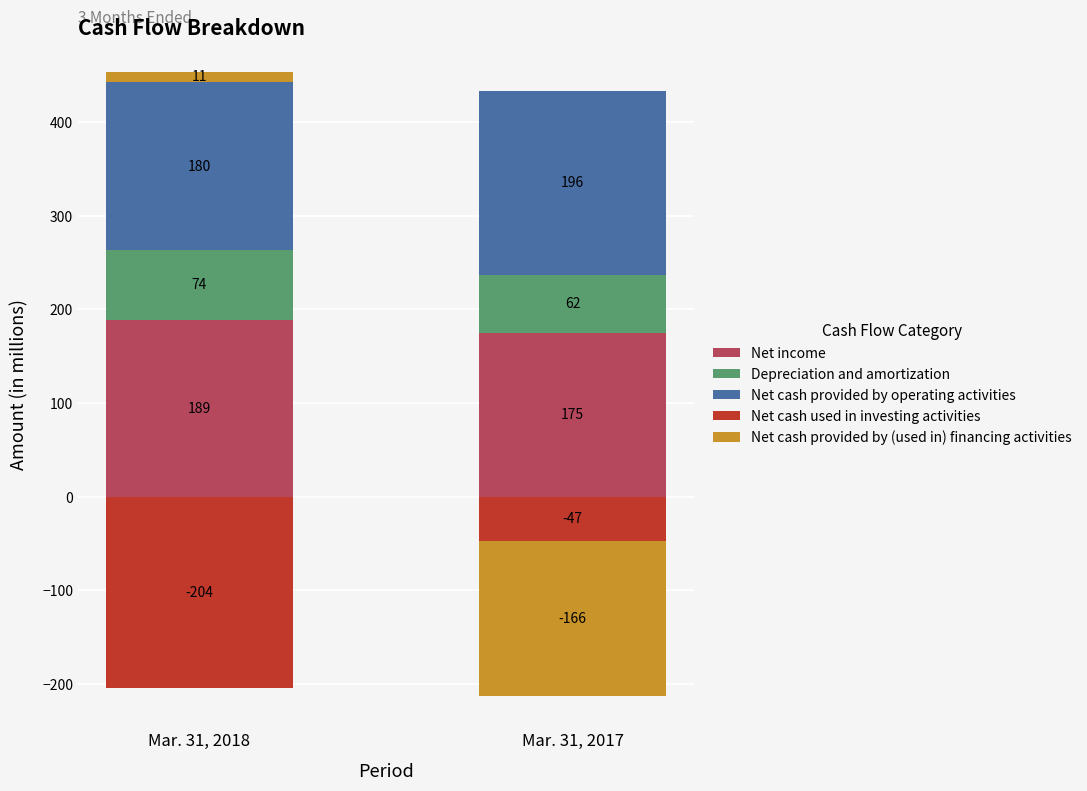

At which category is the sum across all series the highest?

Mar. 31, 2018